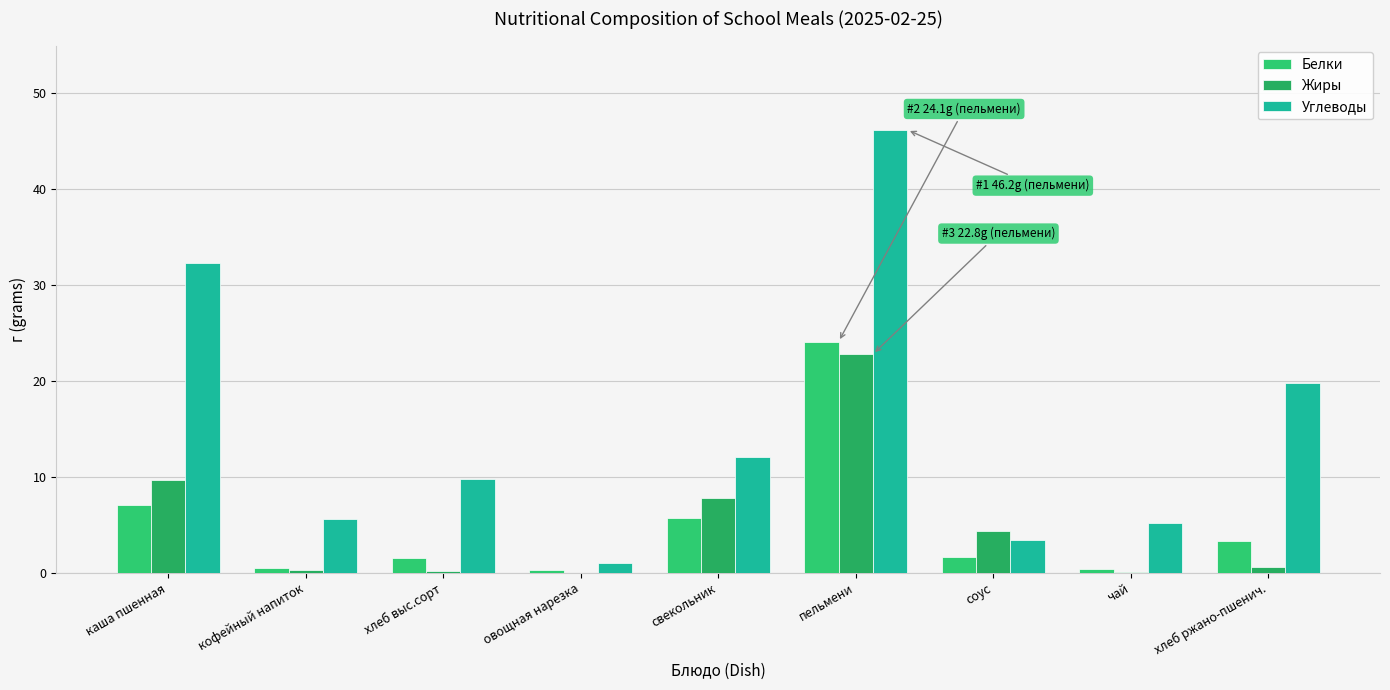

How many values in the Углеводы series exceed 9?

5